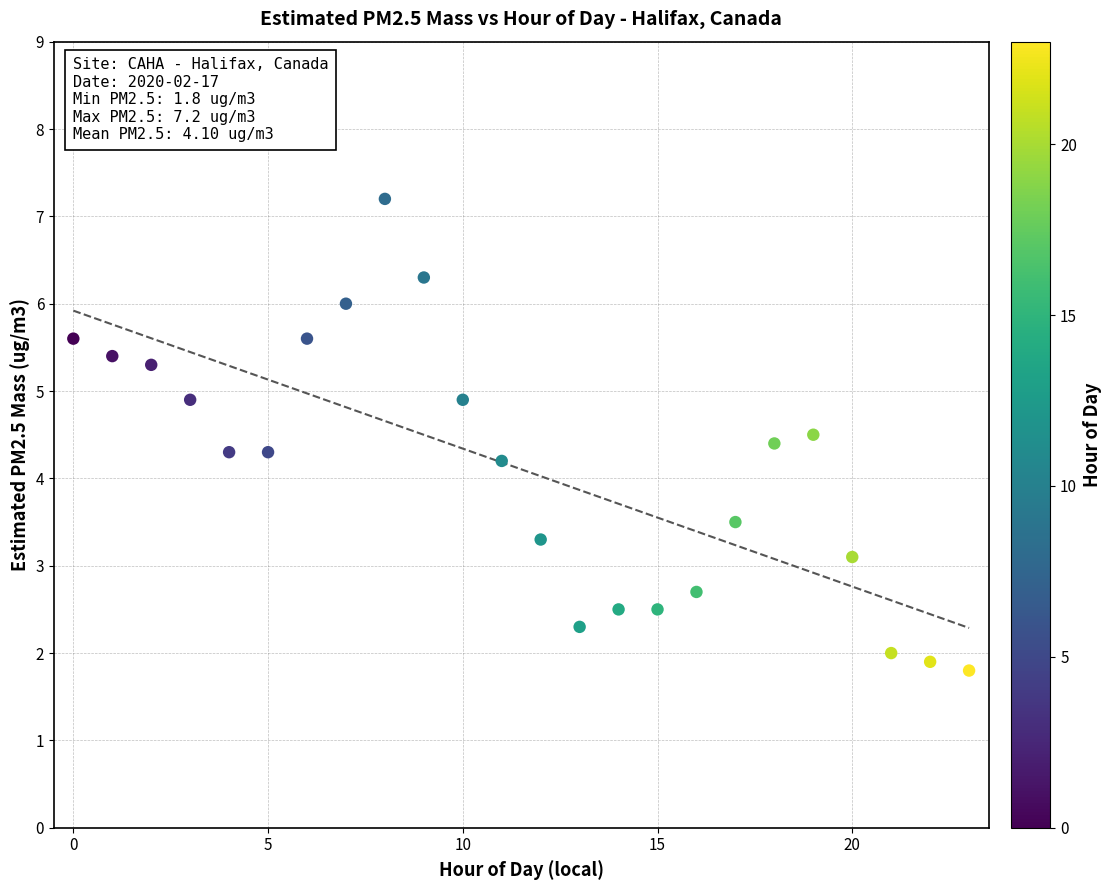

What Y value in the scatter plot is closest to 4?

4.2